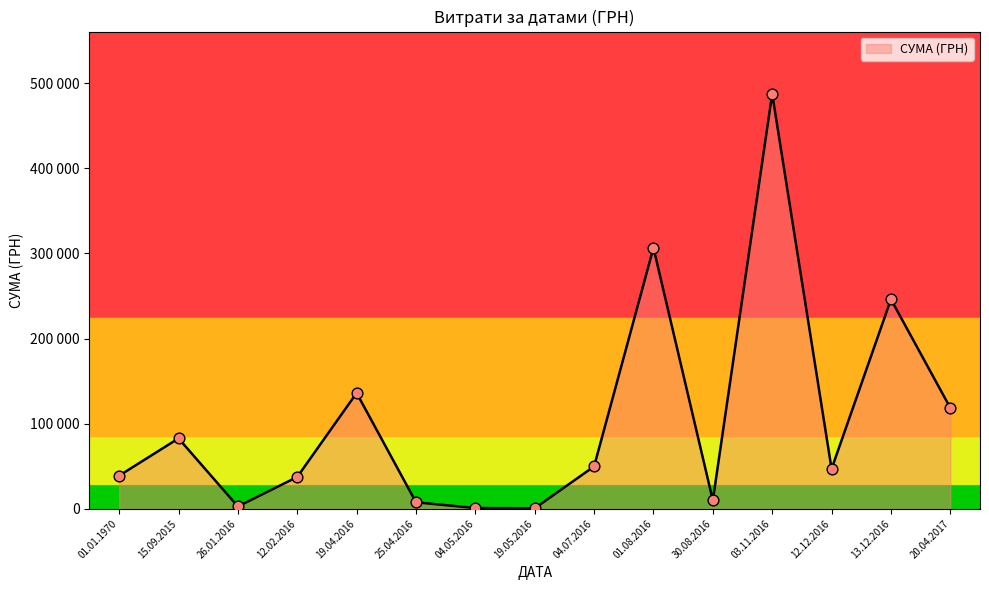

Between 19.04.2016 and 13.12.2016, which is larger?

13.12.2016